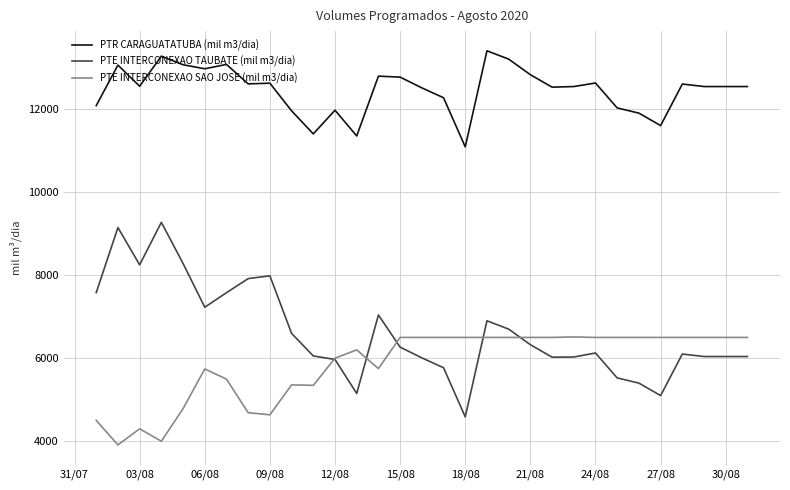

True or false: PTE INTERCONEXAO SAO JOSE (mil m3/dia) and PTE INTERCONEXAO TAUBATE (mil m3/dia) cross at least once.

True